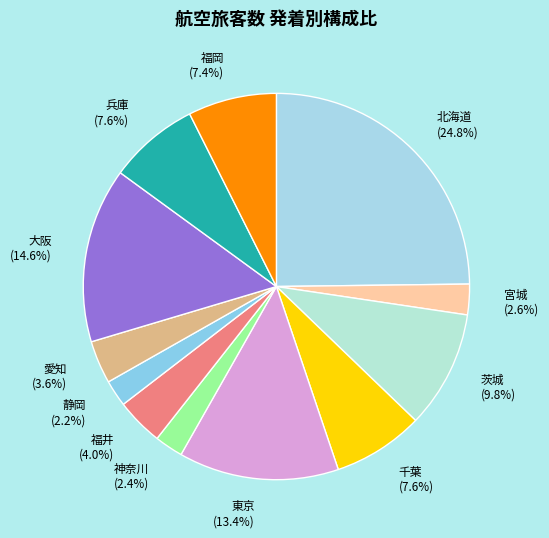

Combined, do 茨城 and 静岡 account for over 50%?

No